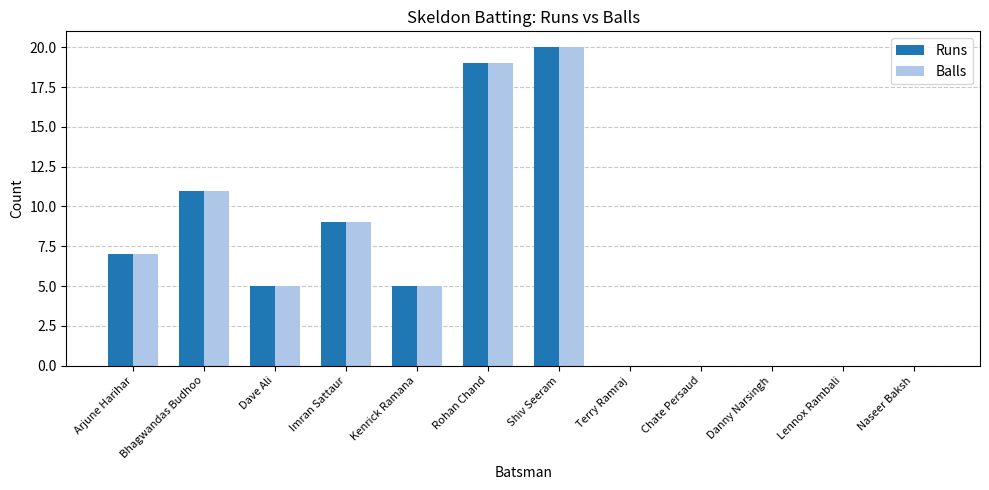

What is the highest value of the Runs series?

20